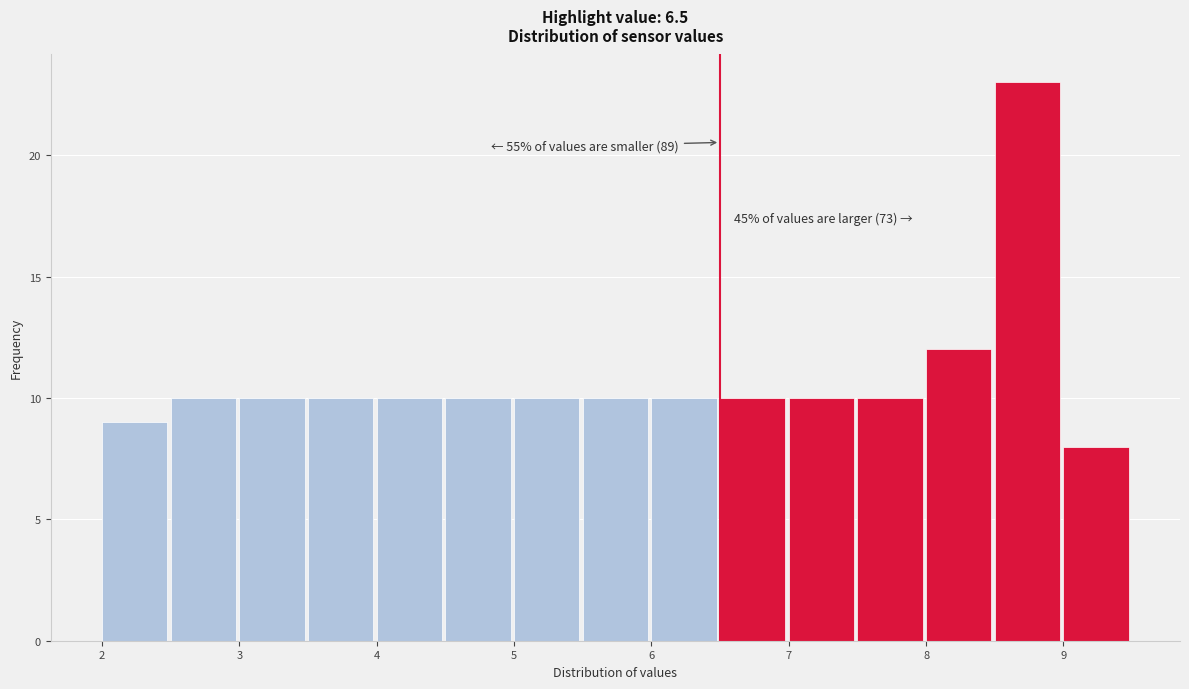

Which range on the x-axis has the tallest bar?

8.5 to 9.0